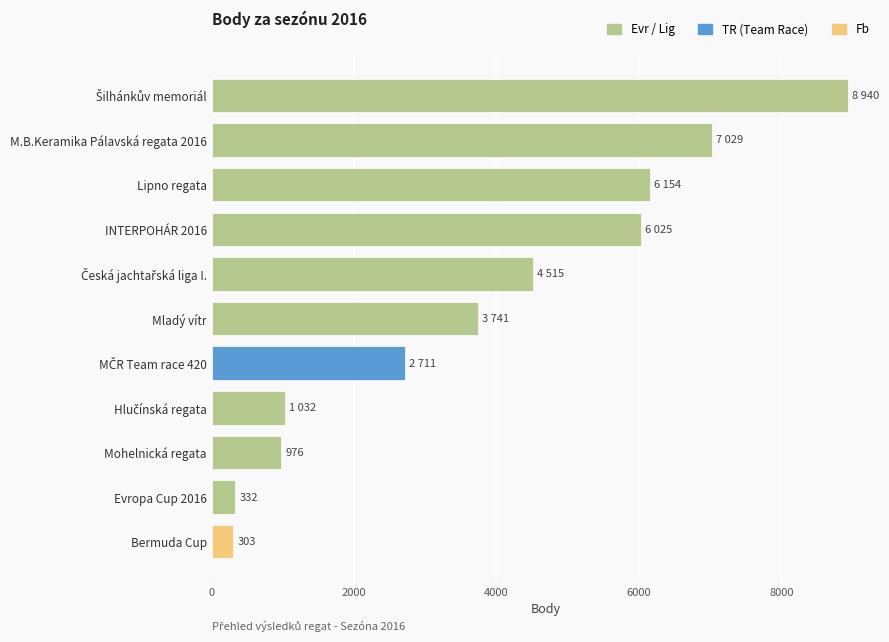

What is the greatest value displayed?

8940